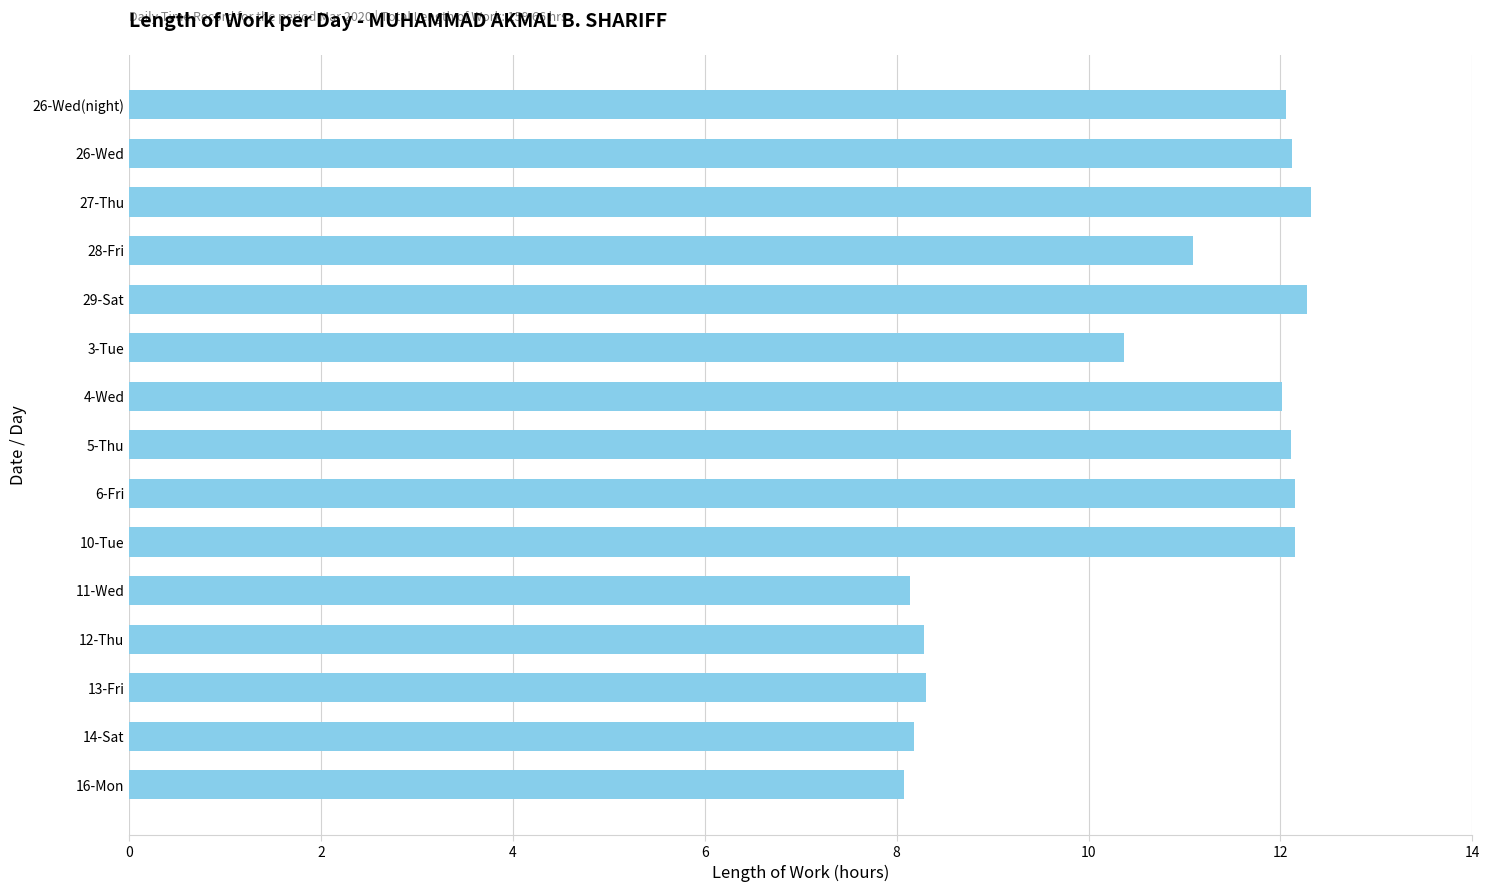

Does the chart contain any negative values?

No